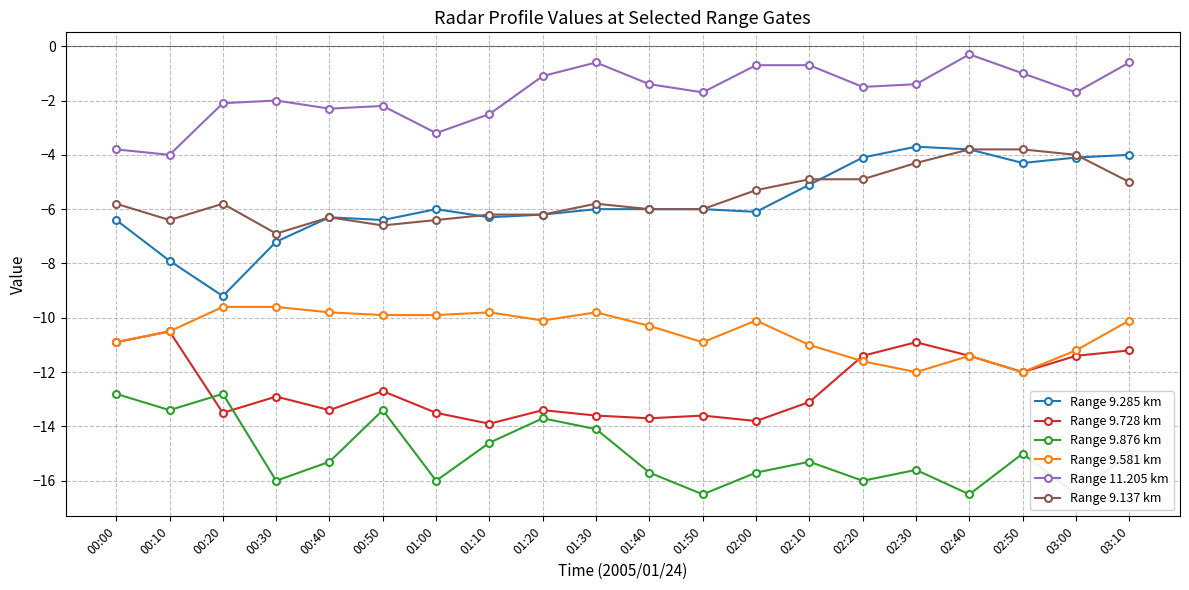

At which category is the sum across all series the highest?

03:10